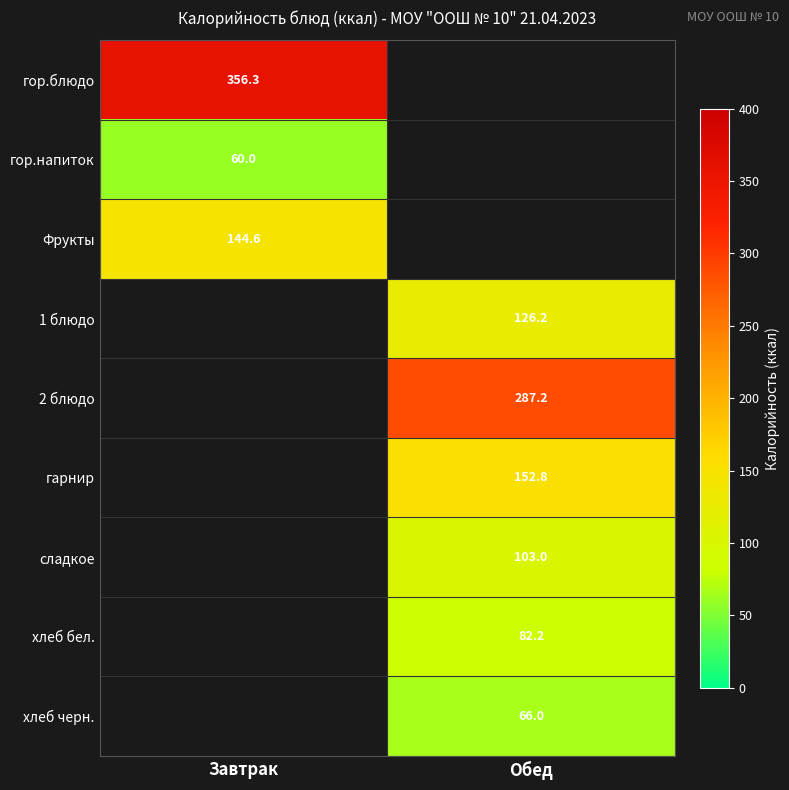

The Фрукты series shows 144.6 at Завтрак. True or false?

True